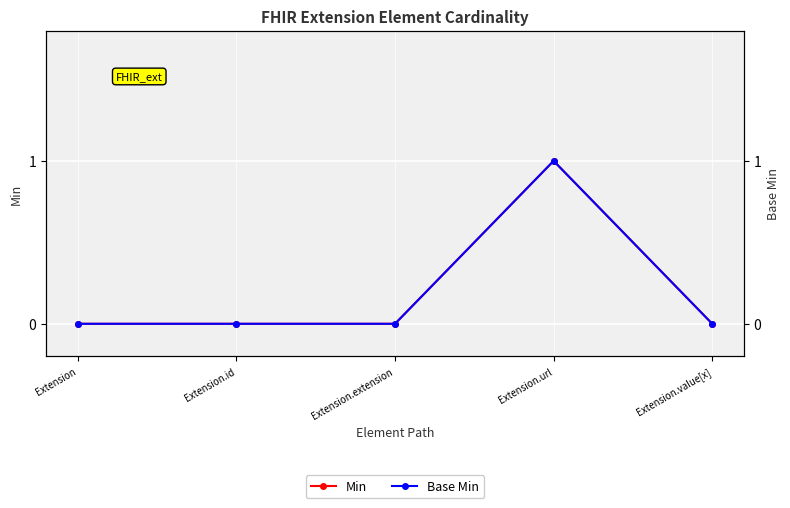

What is the sum of all Base Min values?

1